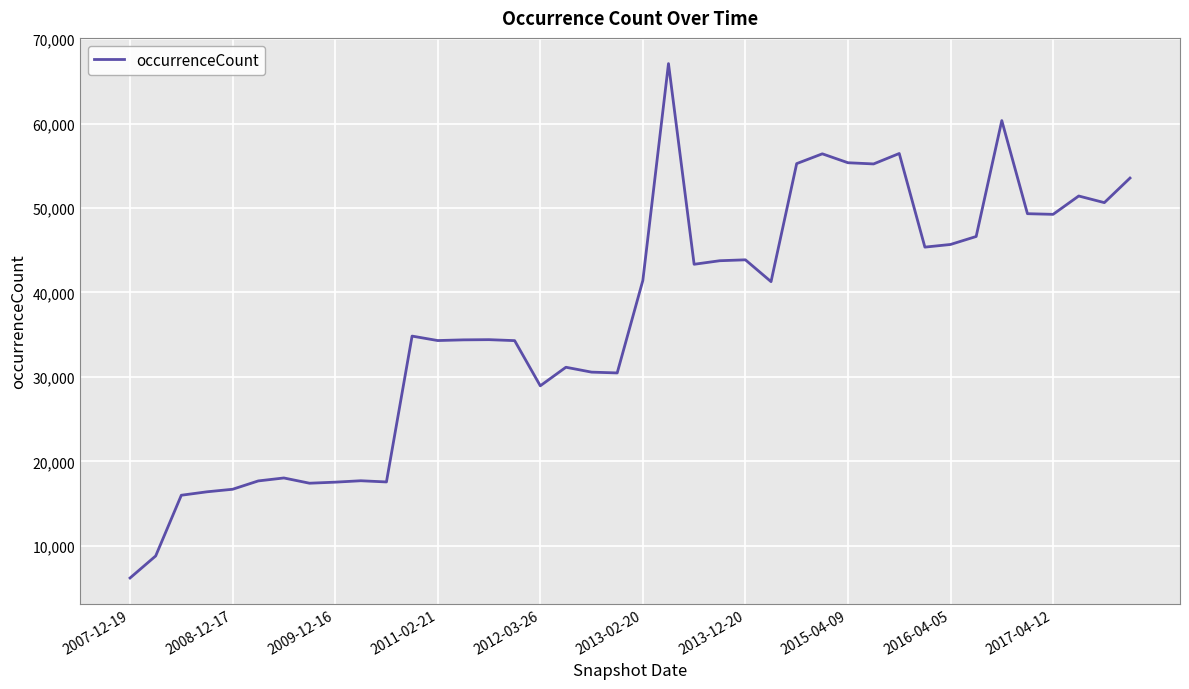

What is the greatest value displayed?

67102